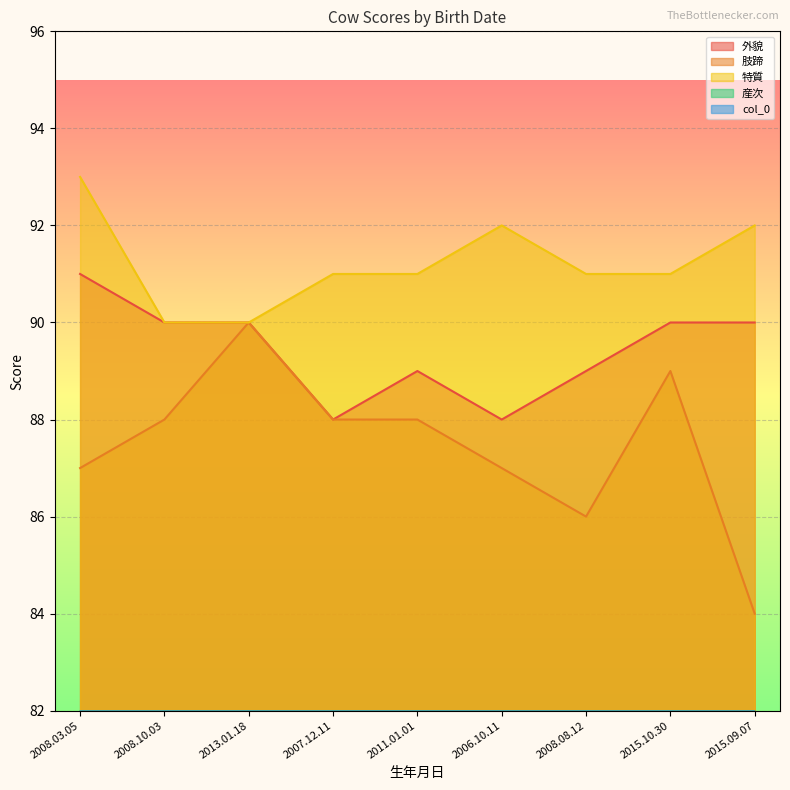

Is the value of 産次 at 2013.01.18 greater than the value of col_0 at 2015.10.30?

No